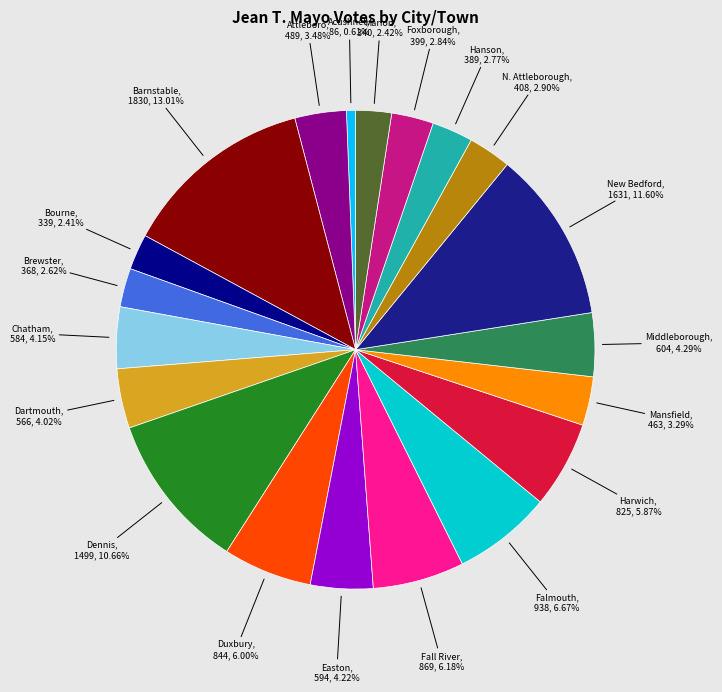

To the nearest percent, what is the average slice percentage?

5%